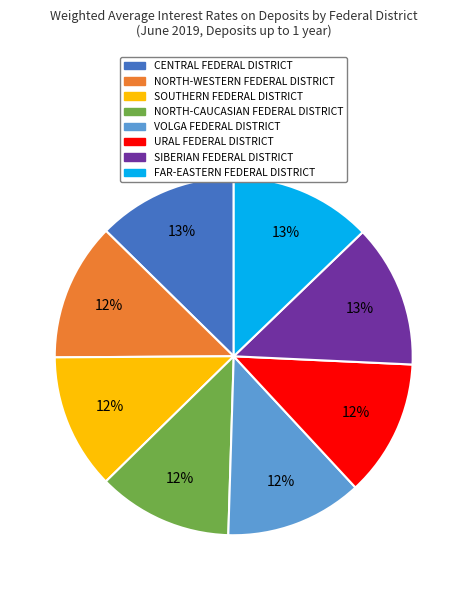

Approximately how many times larger is the value at SIBERIAN FEDERAL DISTRICT compared to SOUTHERN FEDERAL DISTRICT?

1.1